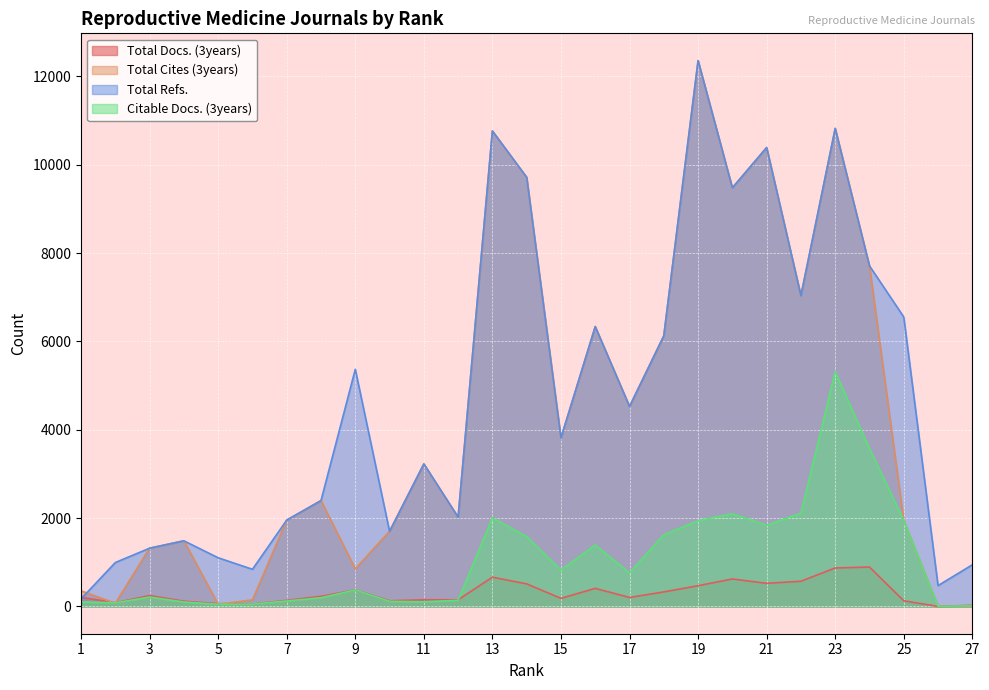

What is the total value across all series at 9?

6969